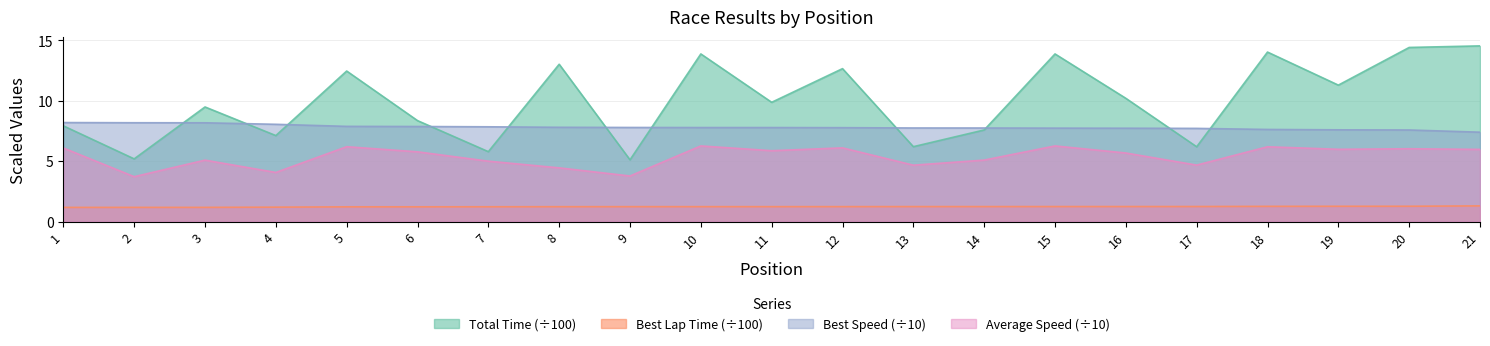

Rank the series by their average value, from highest to lowest.

Total Time (÷100), Best Speed (÷10), Average Speed (÷10), Best Lap Time (÷100)